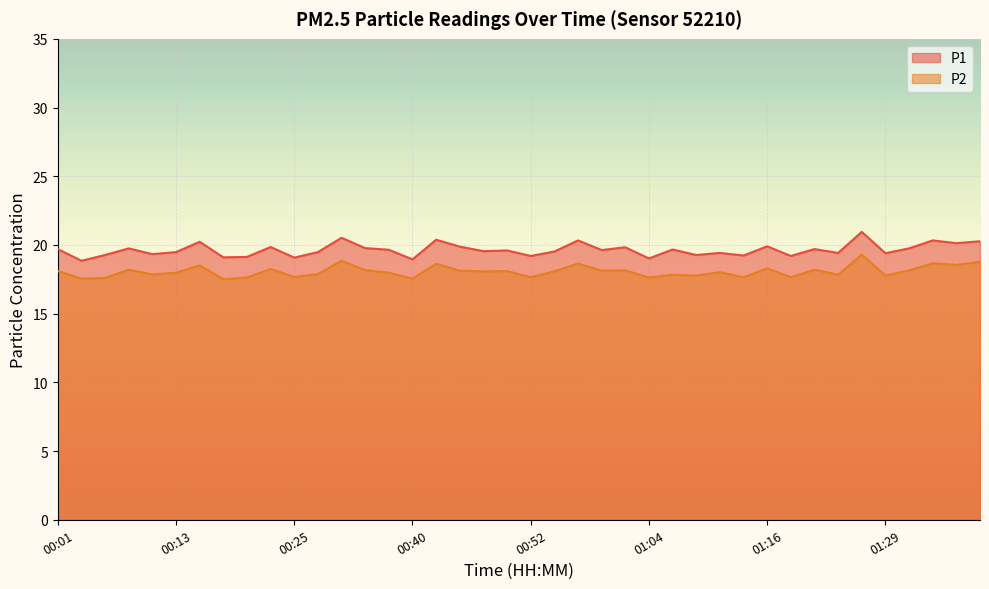

Where is the first local maximum for P1?

00:08